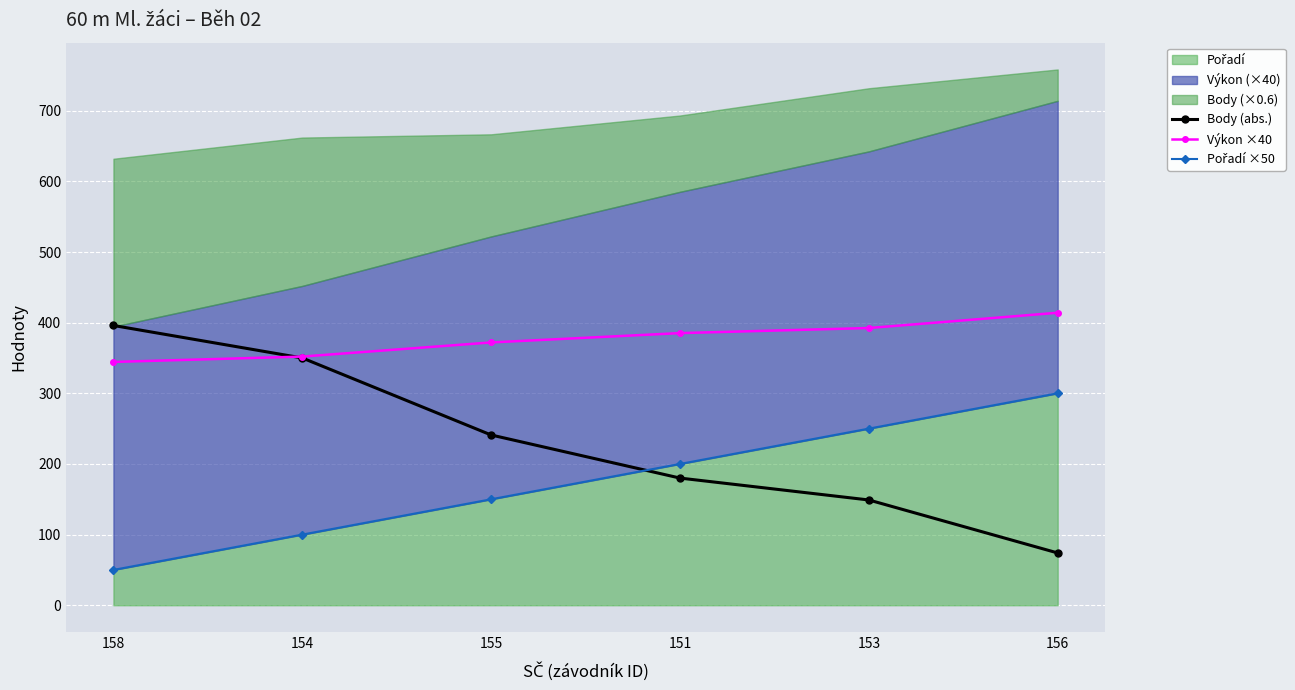

After their last crossing, which series has the higher values: Body (abs.) or Výkon ×40?

Výkon ×40